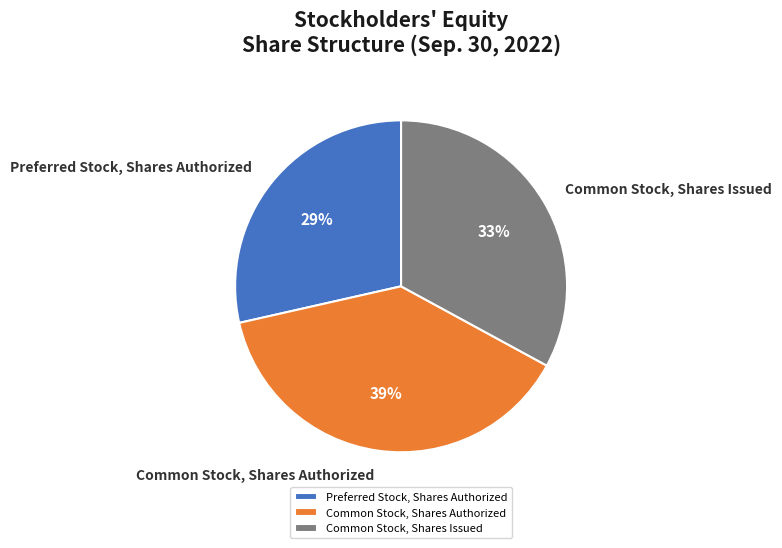

Count the number of slices in the pie.

3